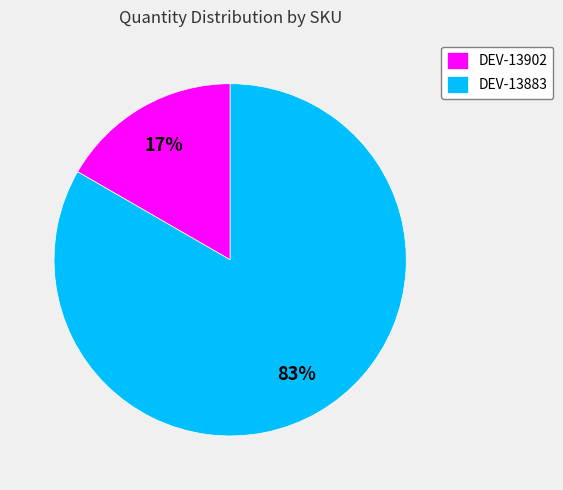

To the nearest percent, what is the combined percentage of DEV-13883 and DEV-13902?

100%